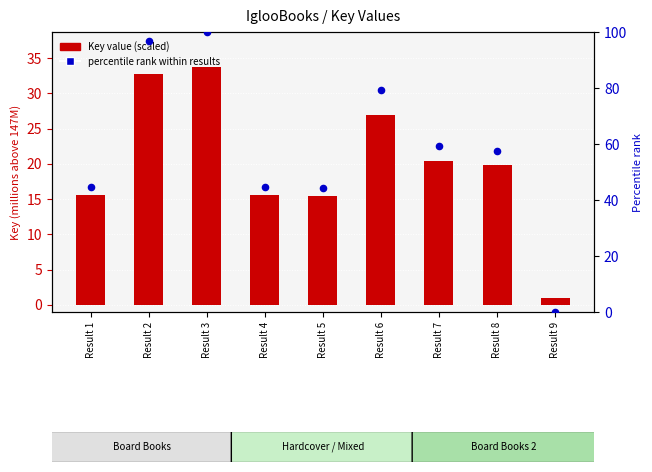

What is the total value across all series at Result 3?

133.7